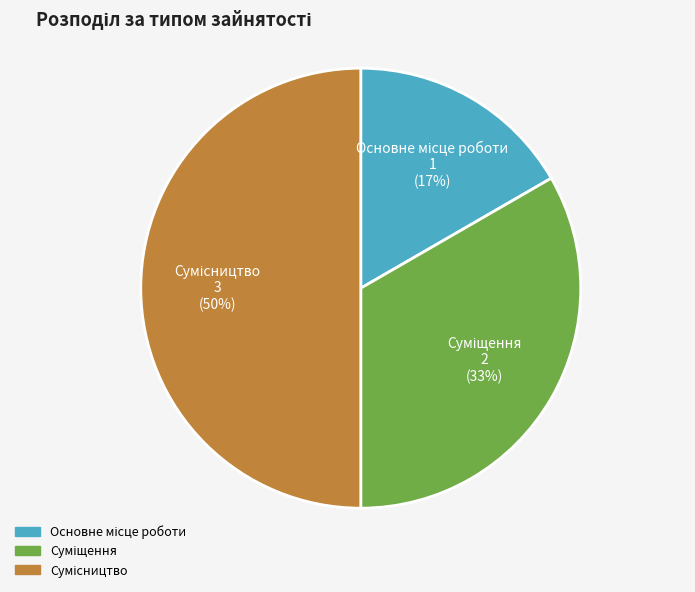

To the nearest percent, what is the average slice percentage?

33%